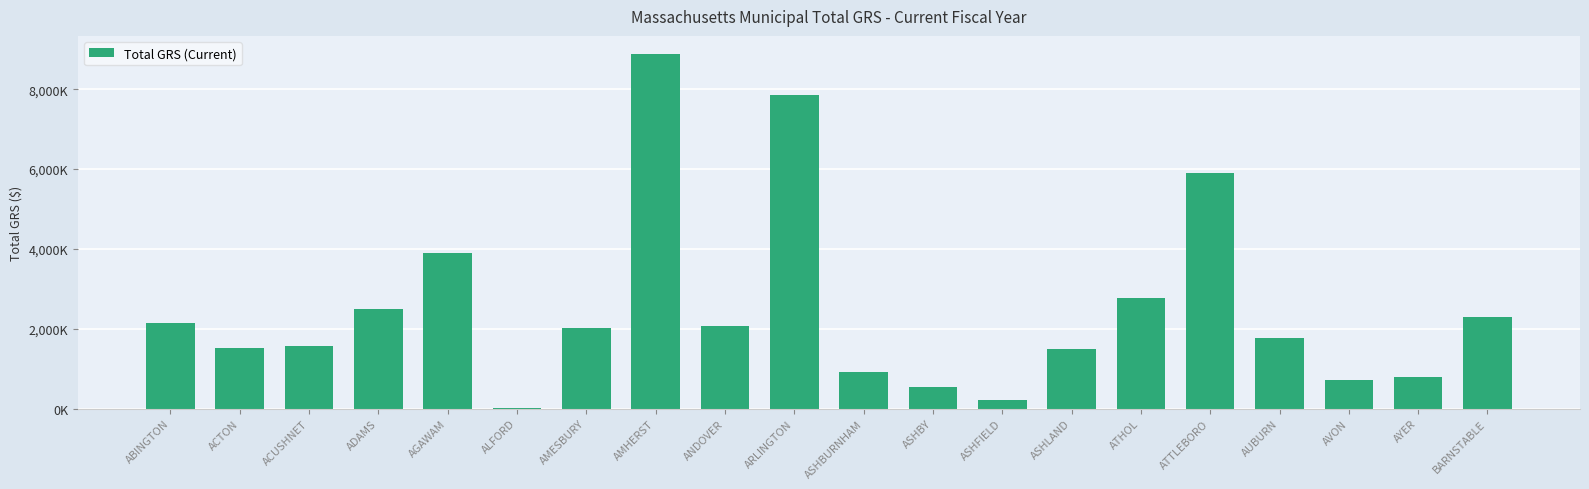

Rank the categories by value from highest to lowest.

AMHERST, ARLINGTON, ATTLEBORO, AGAWAM, ATHOL, ADAMS, BARNSTABLE, ABINGTON, ANDOVER, AMESBURY, AUBURN, ACUSHNET, ACTON, ASHLAND, ASHBURNHAM, AYER, AVON, ASHBY, ASHFIELD, ALFORD